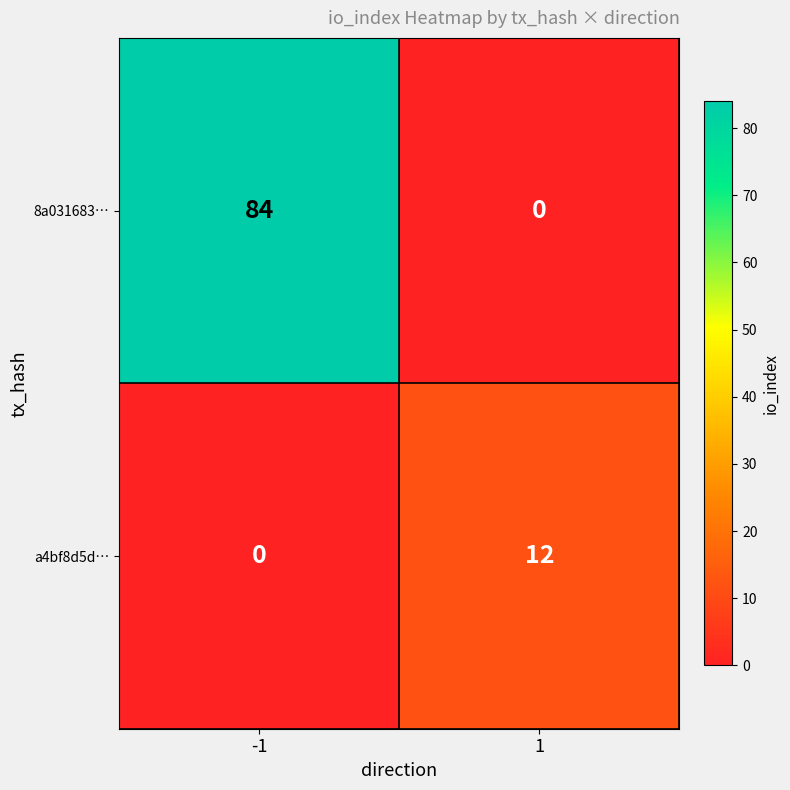

Which series has the largest total across all categories?

8a031683…